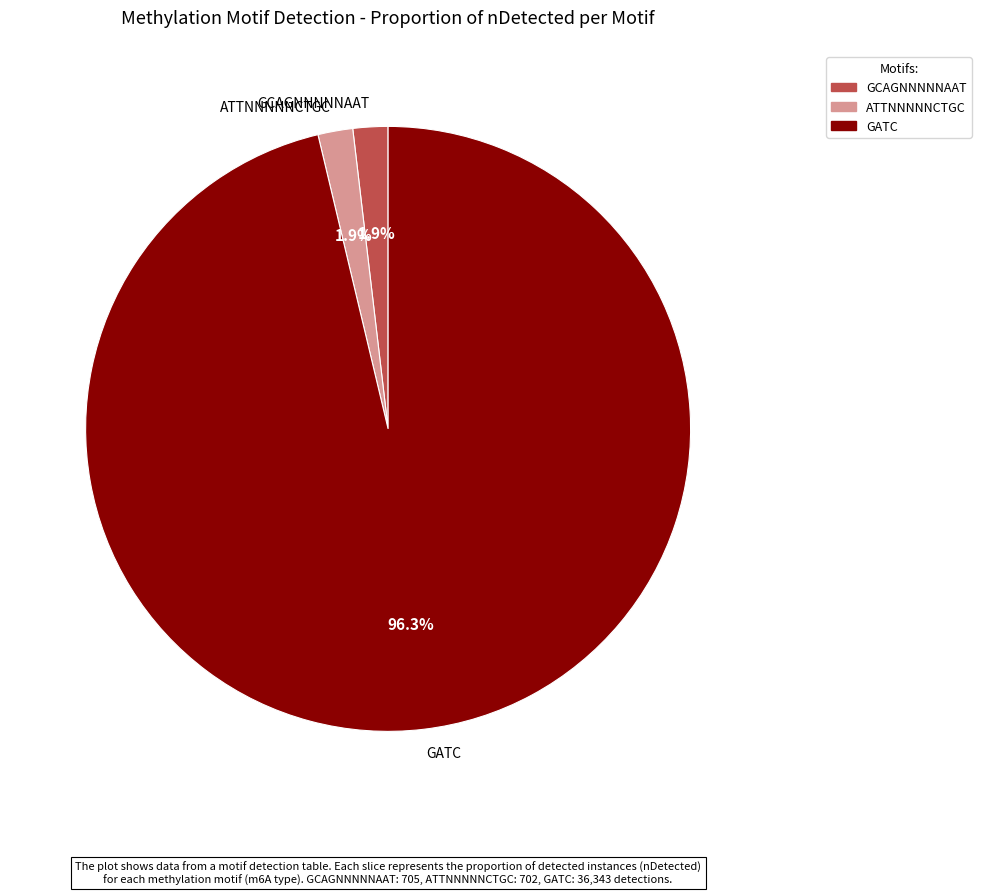

Which has a higher value, GATC or ATTNNNNNCTGC?

GATC